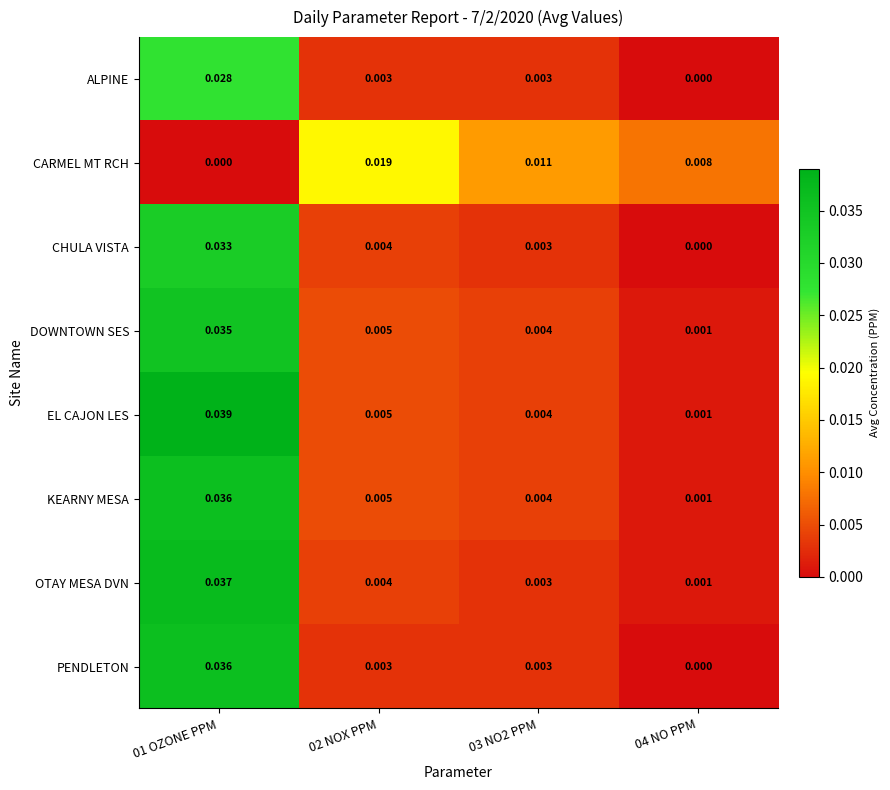

Which series has the largest total across all categories?

EL CAJON LES